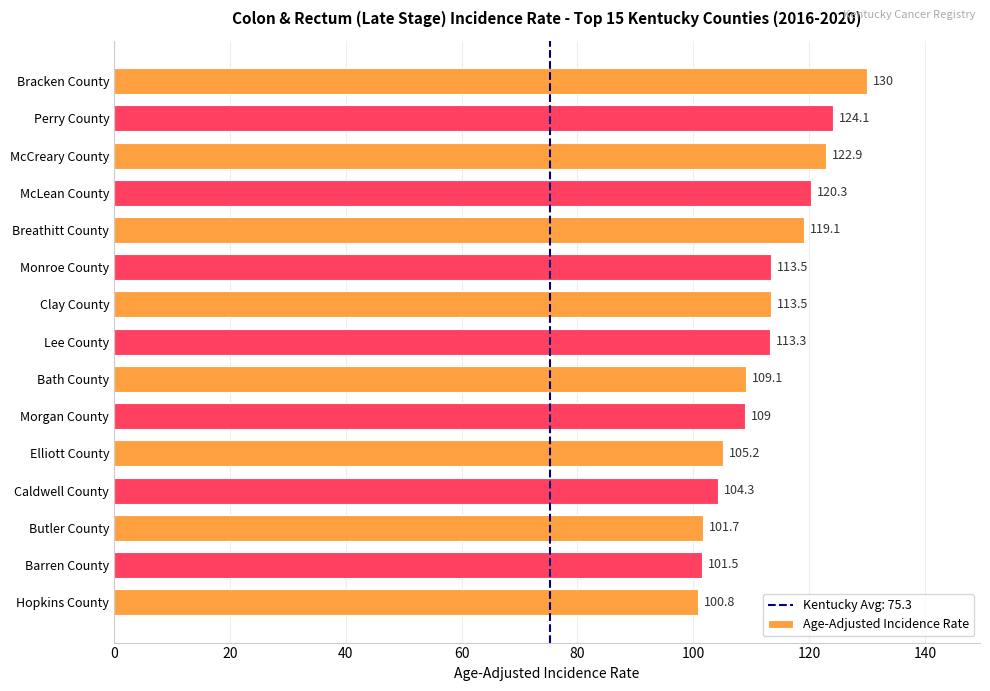

What is the difference between the values at Caldwell County and Barren County?

2.8